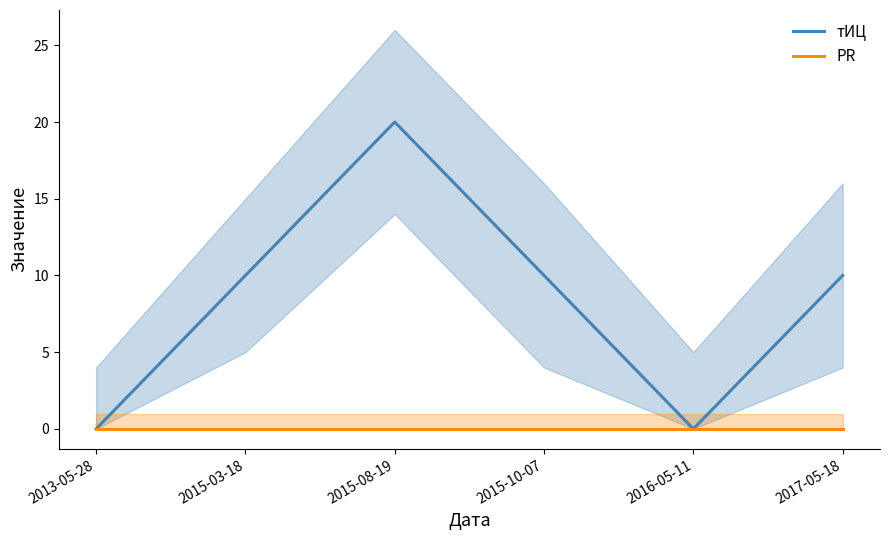

What is the label of the 6th point from the right?

2013-05-28